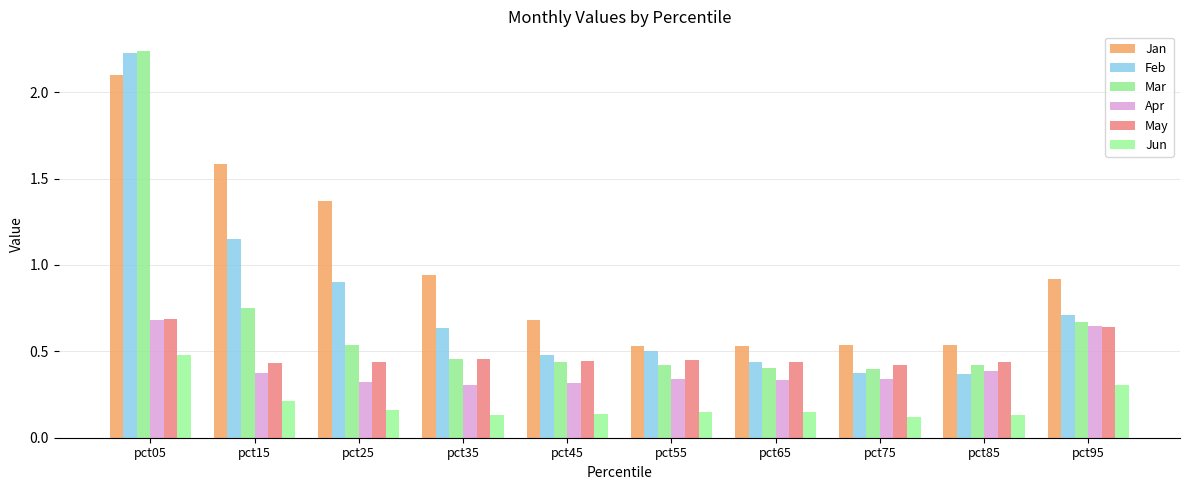

What is the total value across all series at pct45?

2.5